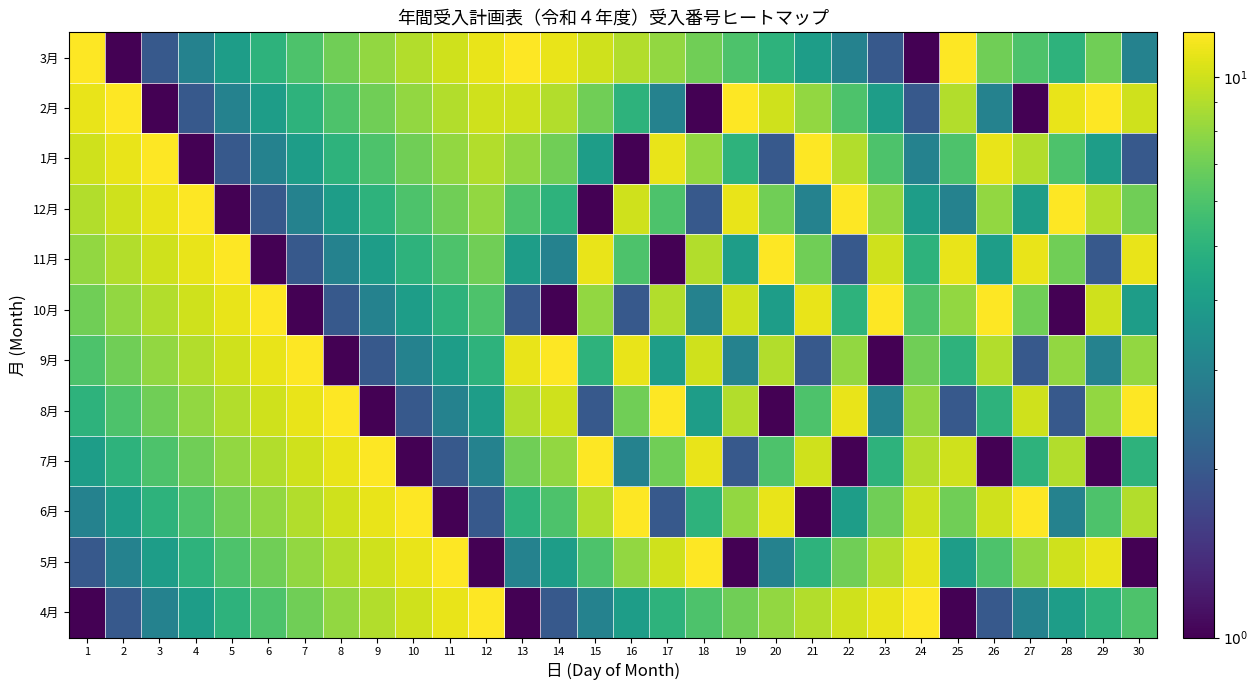

Reading left to right, list all the values displayed in this chart.

4月: 1=1	2=2	3=3	4=4	5=5	6=6	7=7	8=8	9=9	10=10	11=11	12=12	13=1	14=2	15=3	16=4	17=5	18=6	19=7	20=8	21=9	22=10	23=11	24=12	25=1	26=2	27=3	28=4	29=5	30=6
5月: 1=2	2=3	3=4	4=5	5=6	6=7	7=8	8=9	9=10	10=11	11=12	12=1	13=3	14=4	15=6	16=8	17=10	18=12	19=1	20=3	21=5	22=7	23=9	24=11	25=4	26=6	27=8	28=10	29=11	30=1
6月: 1=3	2=4	3=5	4=6	5=7	6=8	7=9	8=10	9=11	10=12	11=1	12=2	13=5	14=6	15=9	16=12	17=2	18=5	19=8	20=11	21=1	22=4	23=7	24=10	25=7	26=10	27=12	28=3	29=6	30=9
7月: 1=4	2=5	3=6	4=7	5=8	6=9	7=10	8=11	9=12	10=1	11=2	12=3	13=7	14=8	15=12	16=3	17=7	18=11	19=2	20=6	21=10	22=1	23=5	24=9	25=10	26=1	27=5	28=9	29=1	30=5
8月: 1=5	2=6	3=7	4=8	5=9	6=10	7=11	8=12	9=1	10=2	11=3	12=4	13=9	14=10	15=2	16=7	17=12	18=4	19=9	20=1	21=6	22=11	23=3	24=8	25=2	26=5	27=10	28=2	29=8	30=12
9月: 1=6	2=7	3=8	4=9	5=10	6=11	7=12	8=1	9=2	10=3	11=4	12=5	13=11	14=12	15=5	16=11	17=4	18=10	19=3	20=9	21=2	22=8	23=1	24=7	25=5	26=9	27=2	28=8	29=3	30=8
10月: 1=7	2=8	3=9	4=10	5=11	6=12	7=1	8=2	9=3	10=4	11=5	12=6	13=2	14=1	15=8	16=2	17=9	18=3	19=10	20=4	21=11	22=5	23=12	24=6	25=8	26=12	27=7	28=1	29=10	30=4
11月: 1=8	2=9	3=10	4=11	5=12	6=1	7=2	8=3	9=4	10=5	11=6	12=7	13=4	14=3	15=11	16=6	17=1	18=9	19=4	20=12	21=7	22=2	23=10	24=5	25=11	26=4	27=11	28=7	29=2	30=11
12月: 1=9	2=10	3=11	4=12	5=1	6=2	7=3	8=4	9=5	10=6	11=7	12=8	13=6	14=5	15=1	16=10	17=6	18=2	19=11	20=7	21=3	22=12	23=8	24=4	25=3	26=8	27=4	28=12	29=9	30=7
1月: 1=10	2=11	3=12	4=1	5=2	6=3	7=4	8=5	9=6	10=7	11=8	12=9	13=8	14=7	15=4	16=1	17=11	18=8	19=5	20=2	21=12	22=9	23=6	24=3	25=6	26=11	27=9	28=6	29=4	30=2
2月: 1=11	2=12	3=1	4=2	5=3	6=4	7=5	8=6	9=7	10=8	11=9	12=10	13=10	14=9	15=7	16=5	17=3	18=1	19=12	20=10	21=8	22=6	23=4	24=2	25=9	26=3	27=1	28=11	29=12	30=10
3月: 1=12	2=1	3=2	4=3	5=4	6=5	7=6	8=7	9=8	10=9	11=10	12=11	13=12	14=11	15=10	16=9	17=8	18=7	19=6	20=5	21=4	22=3	23=2	24=1	25=12	26=7	27=6	28=5	29=7	30=3